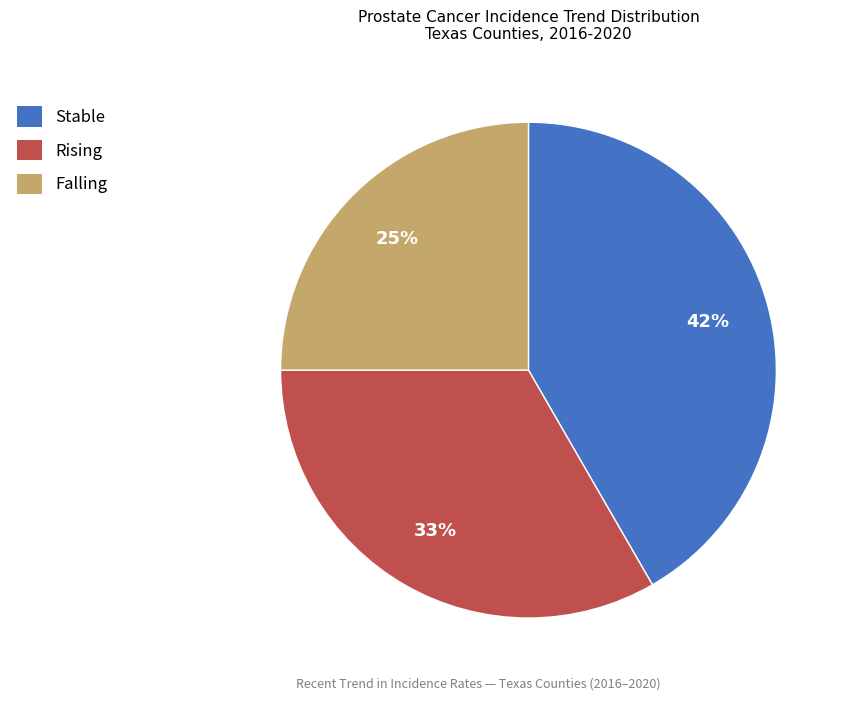

True or false: Falling accounts for 31% of the total.

False